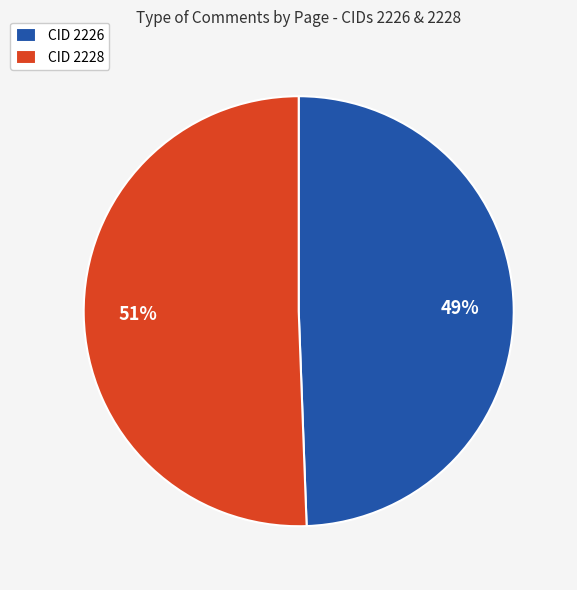

To the nearest percent, what portion does CID 2228 represent?

51%